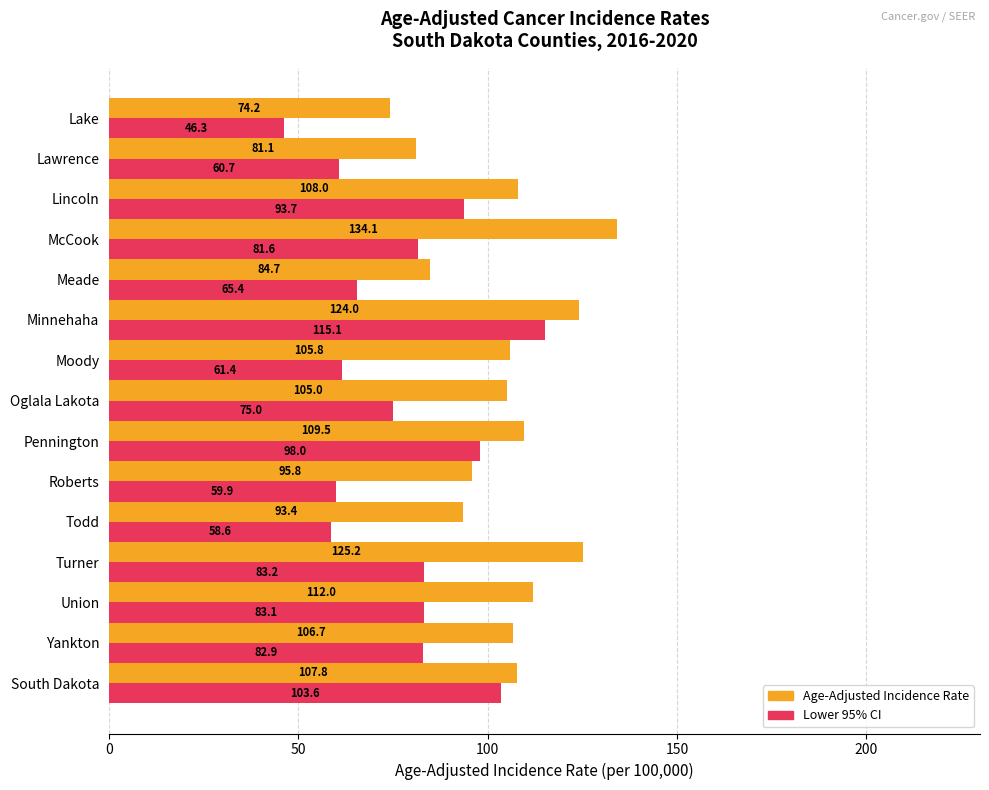

What is the spread (max minus min) of values at Meade?

19.3